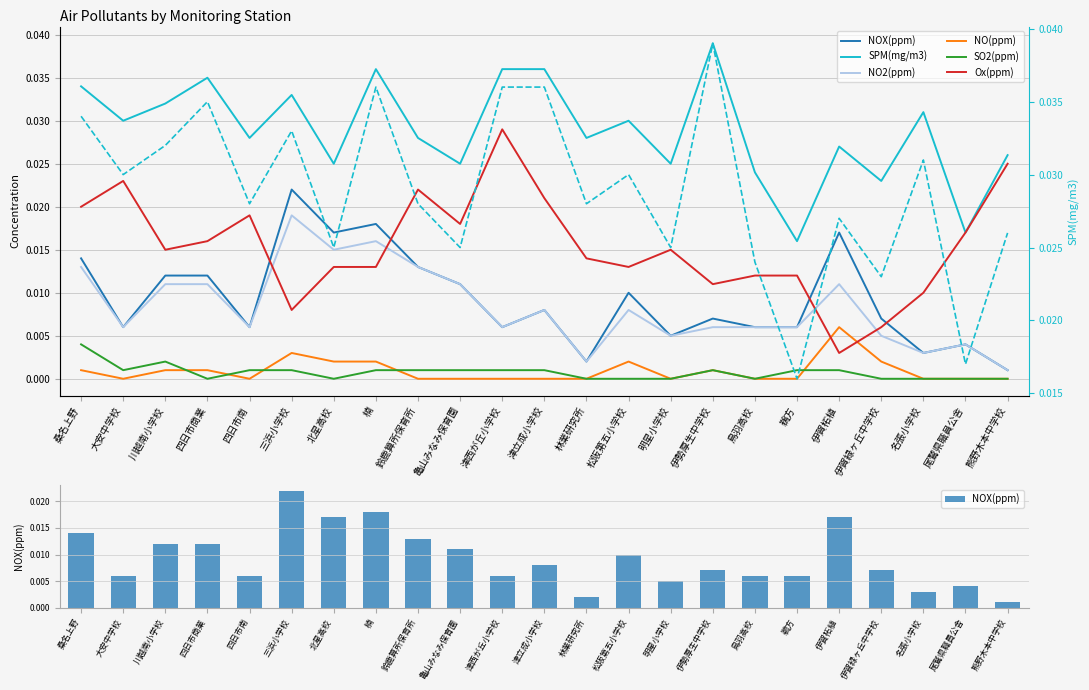

Which series changed the most between 津西が丘小学校 and 林業研究所?

Ox(ppm)